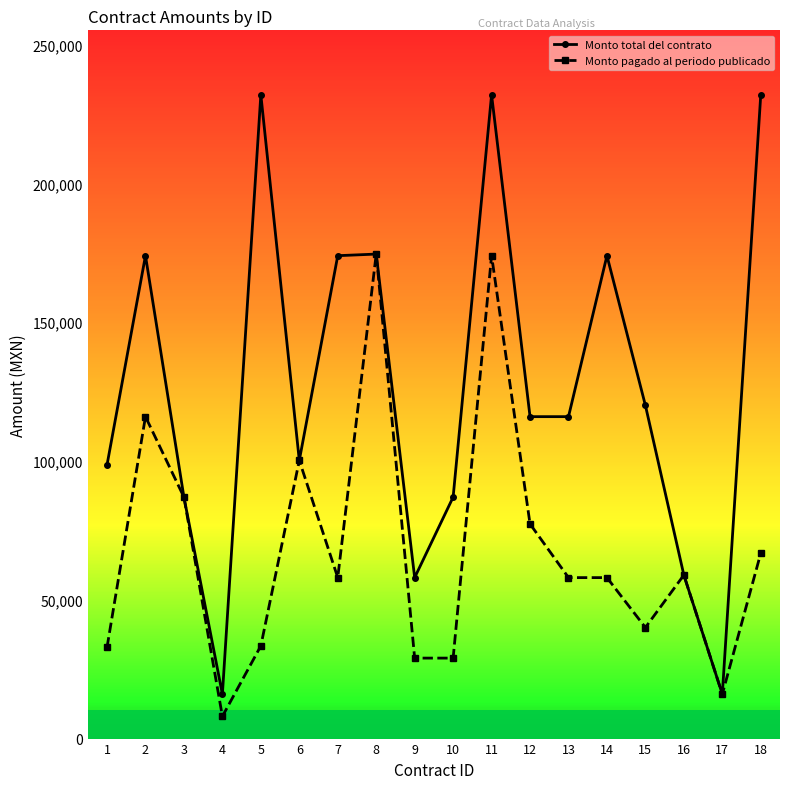

What is the sum of the Monto pagado al periodo publicado values at 6 and 18?

167040.0